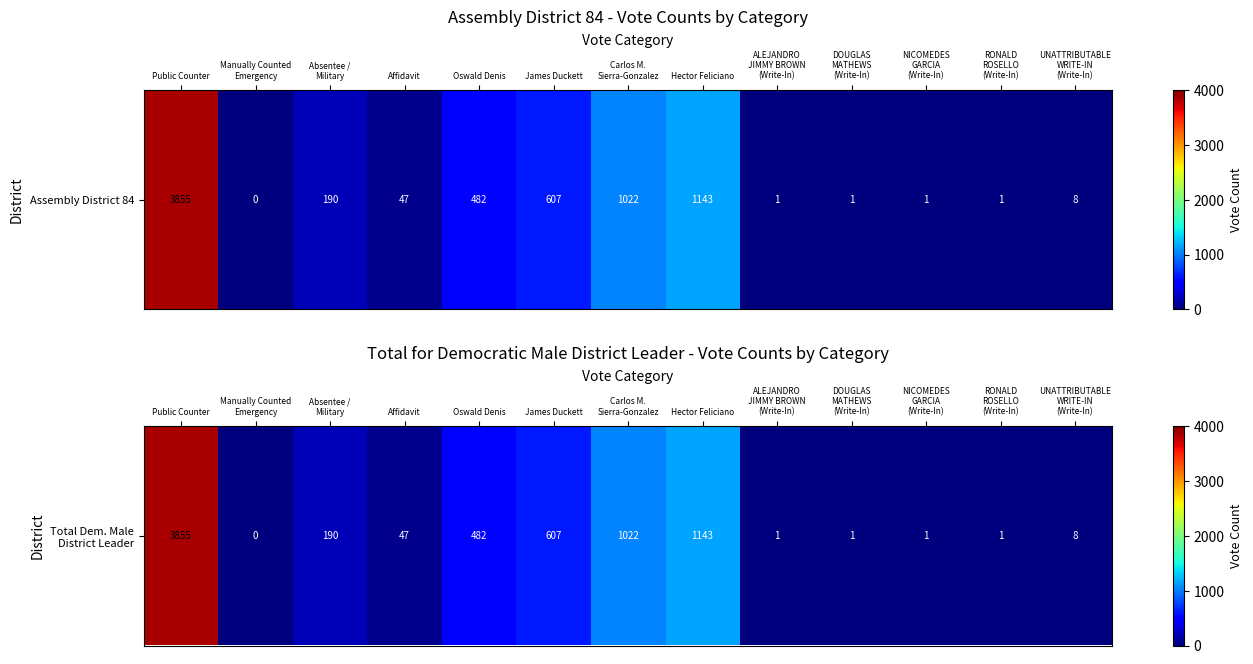

Where does the data first go above 47?

Public Counter